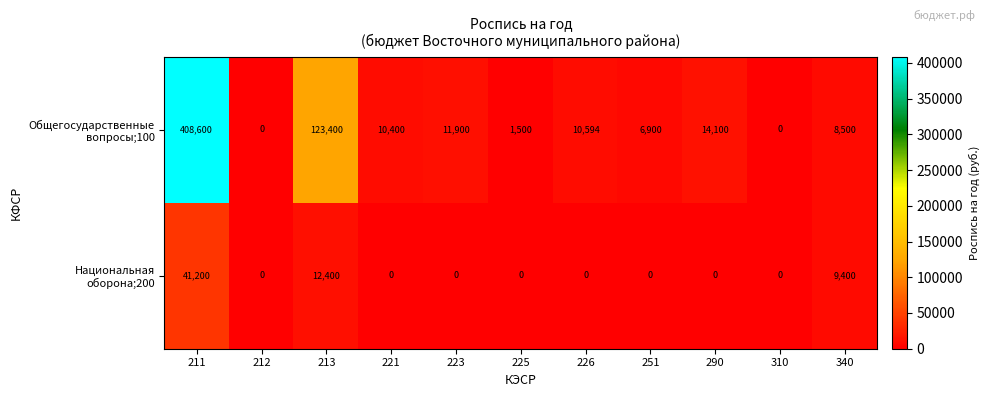

What is the total value across all series at 211?

449800